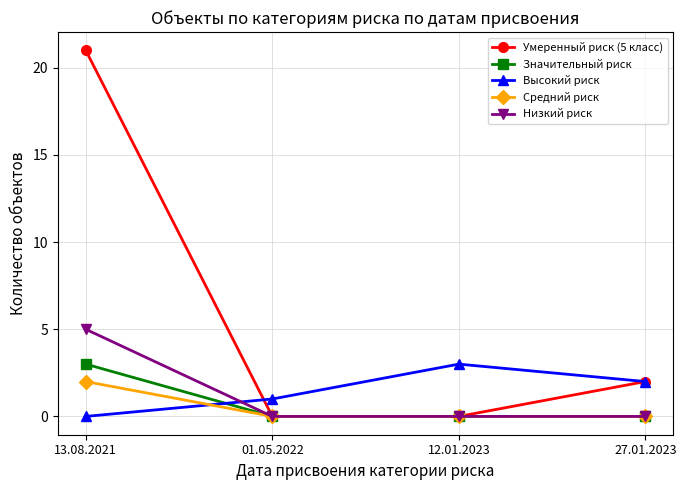

Is this an area chart (filled region under the line)?

No